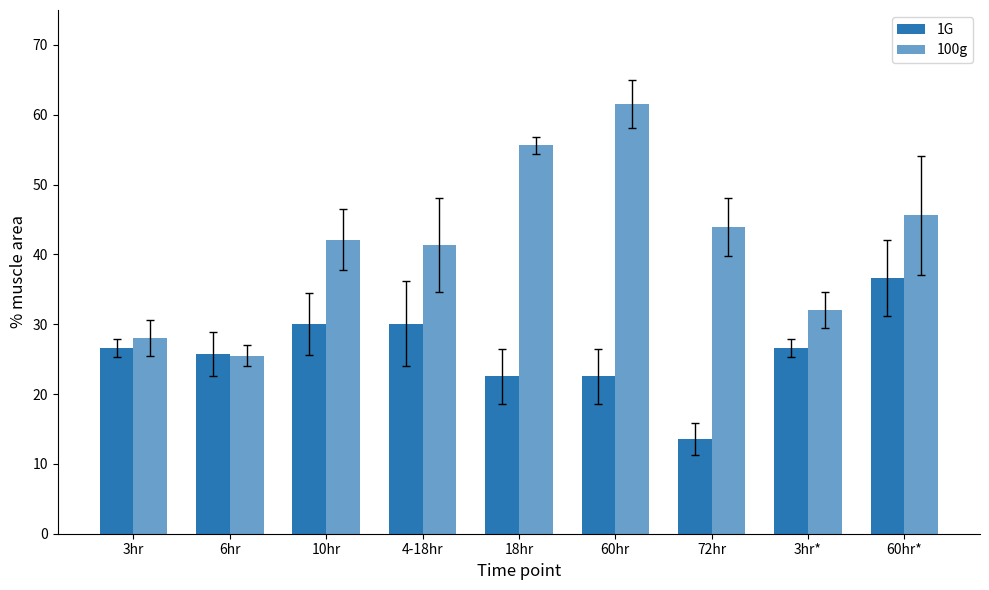

How many bars are there in each group?

2